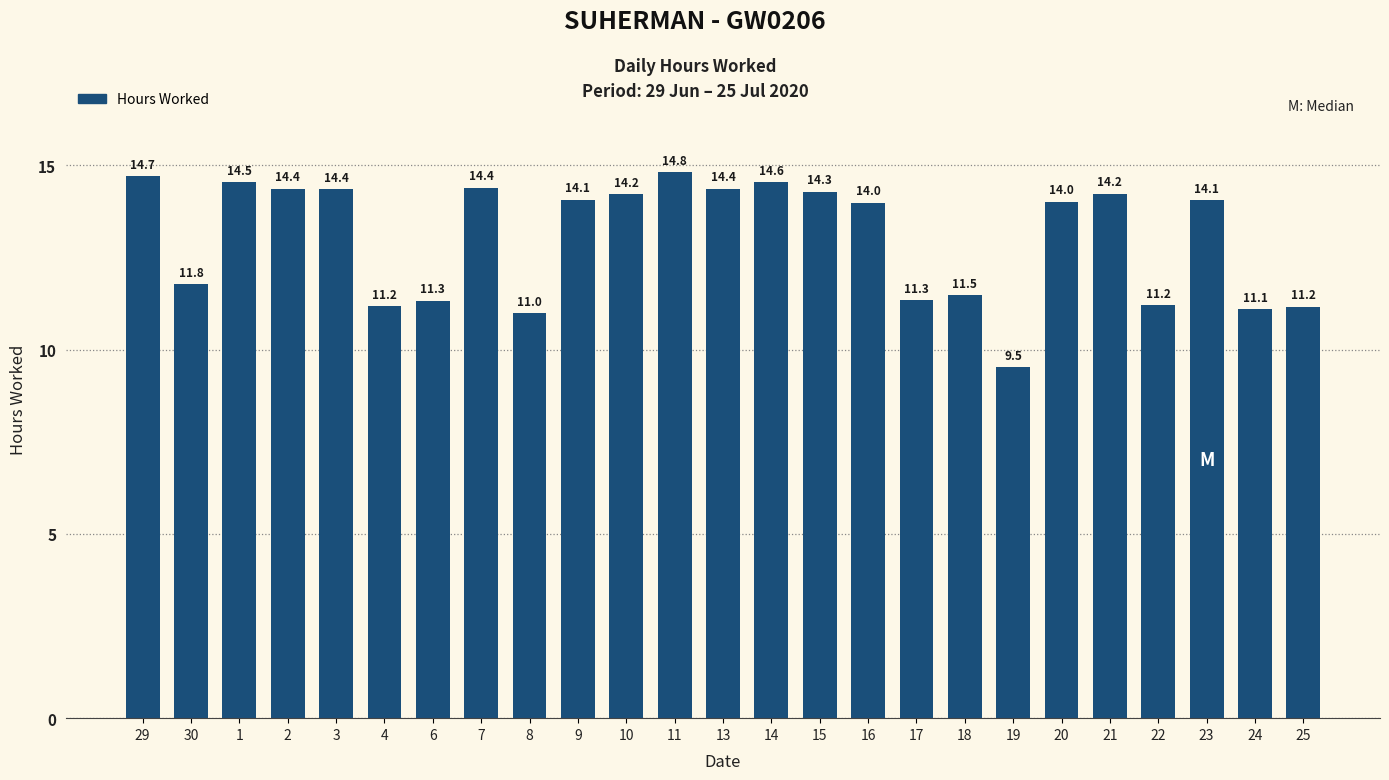

What is the maximum value shown in the chart?

14.8